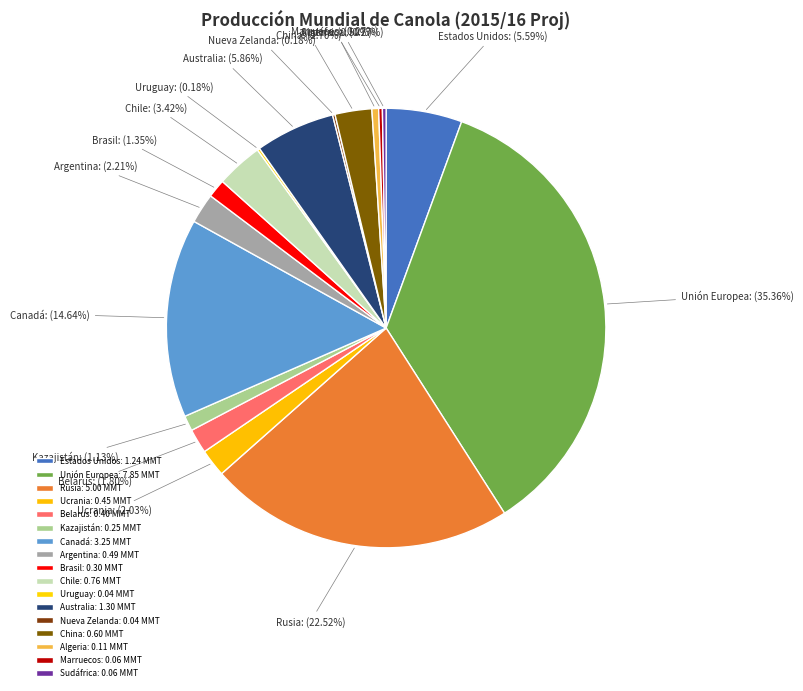

Does any single category account for the majority?

No